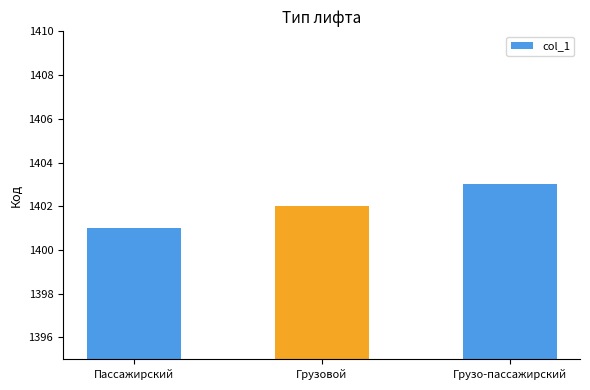

What is the change in value from Пассажирский to Грузовой?

+1